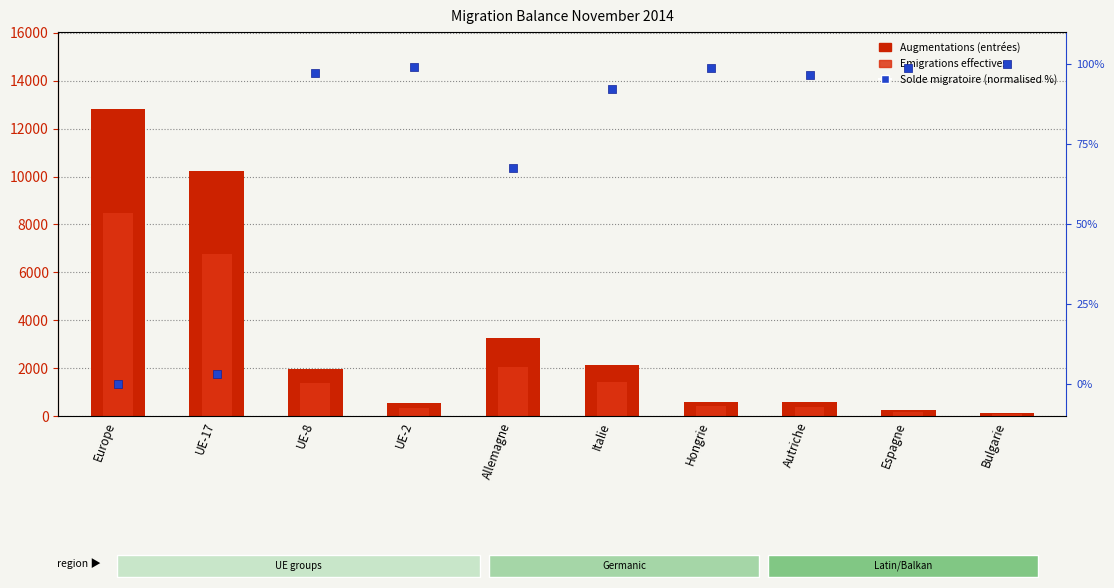

Is the value of Solde migratoire (normalised %) at Hongrie greater than the value of Emigrations effectives at UE-17?

No